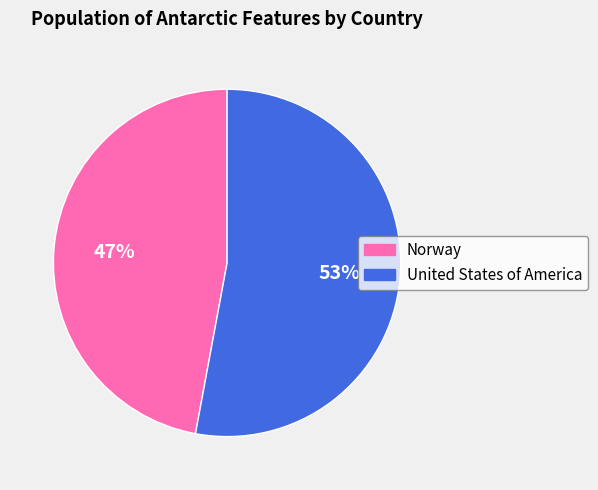

True or false: United States of America accounts for 53% of the total.

True